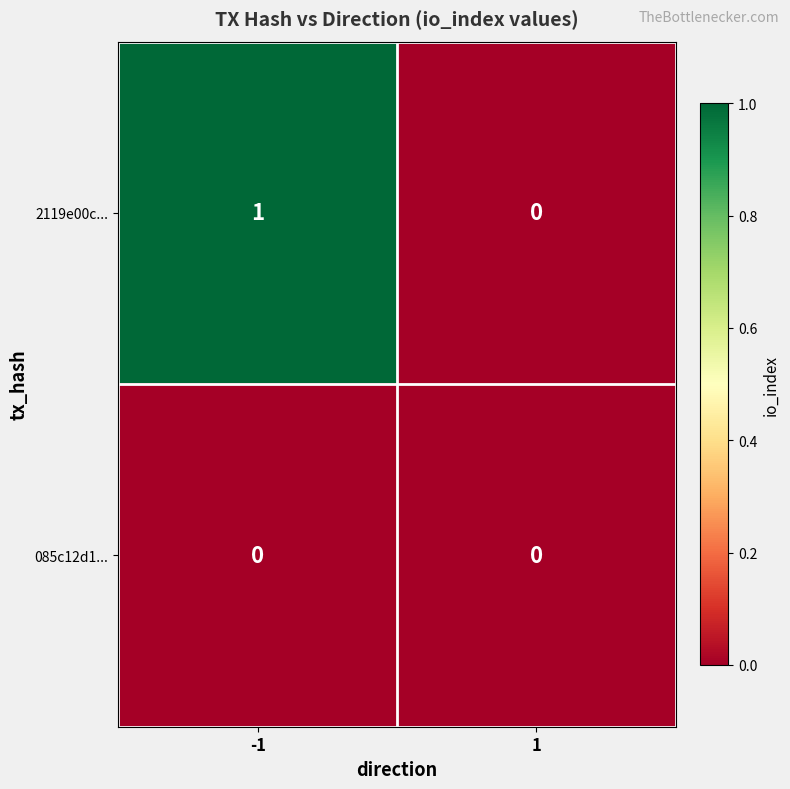

At -1, list the series in order from smallest to largest.

085c12d1..., 2119e00c...